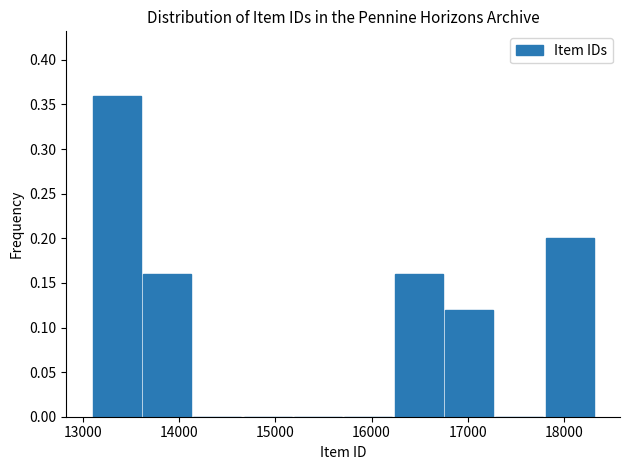

Which range on the x-axis has the tallest bar?

13100 to 13600